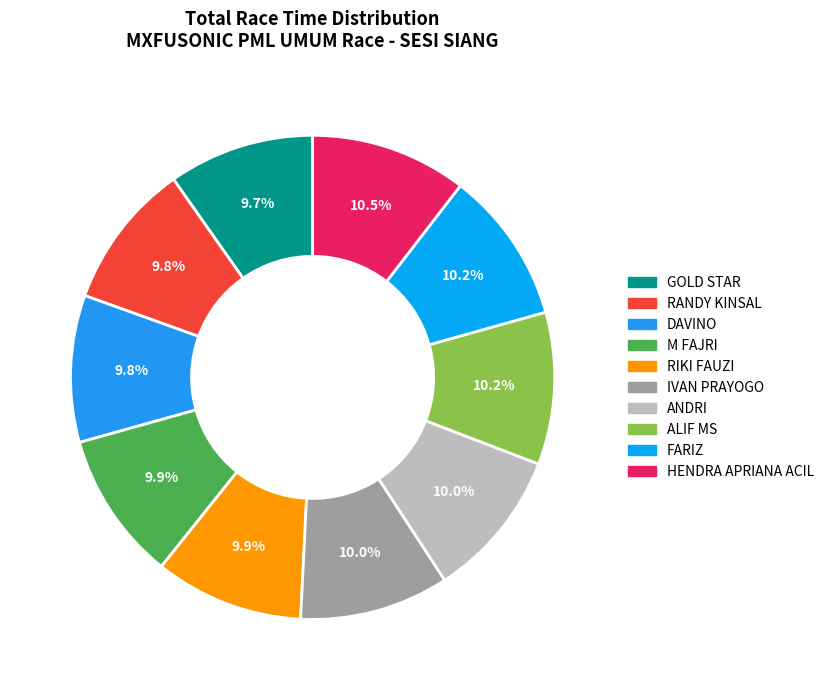

The FARIZ slice represents 10% of the pie. True or false?

True